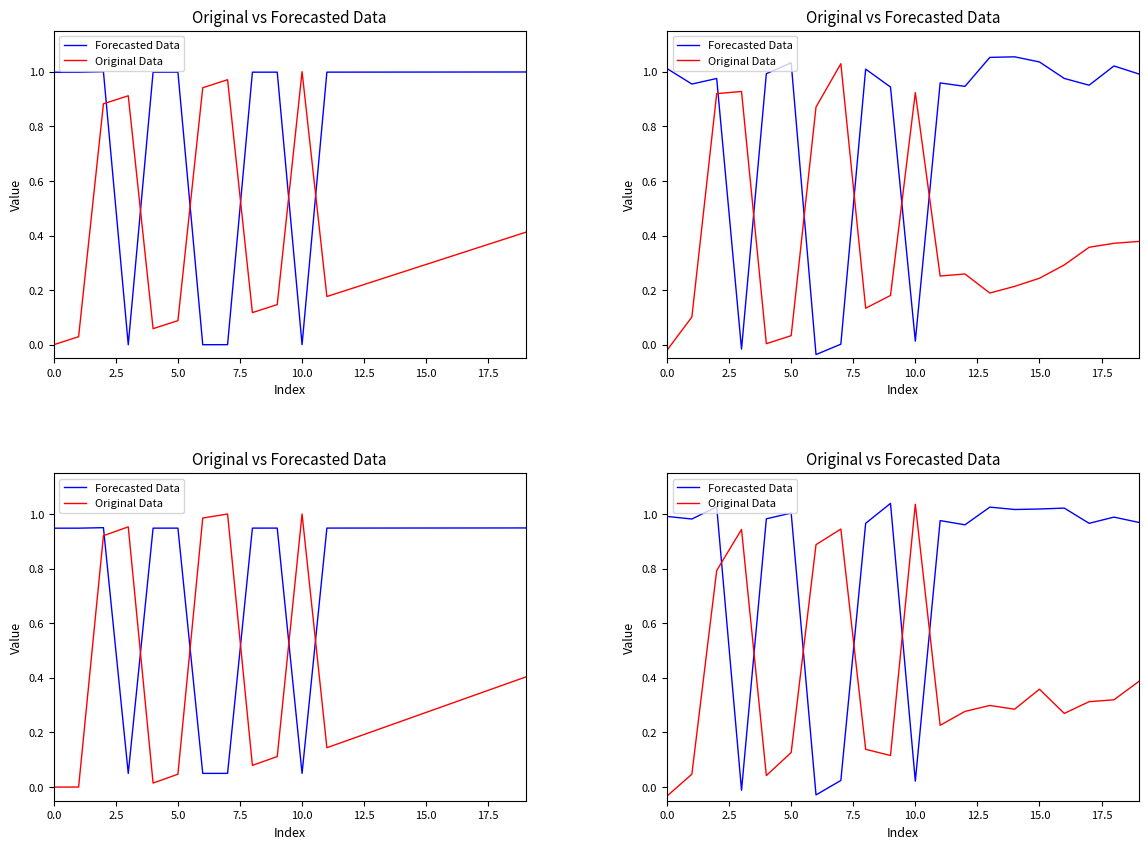

How many distinct data groups are displayed?

2